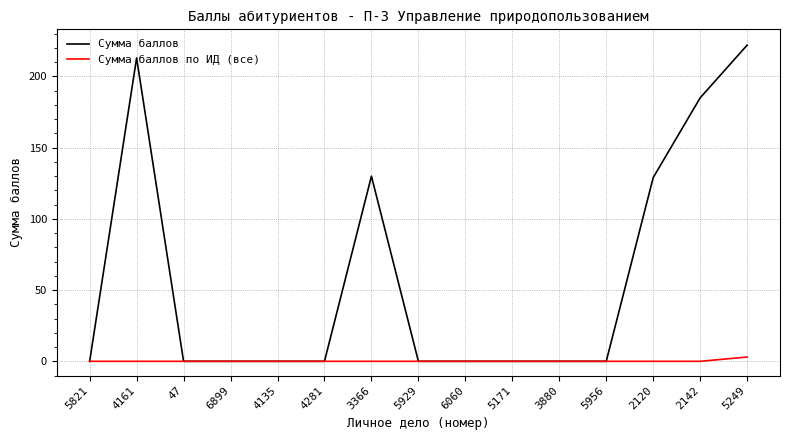

What value does the Сумма баллов series have at 4161, to the nearest 5?

215